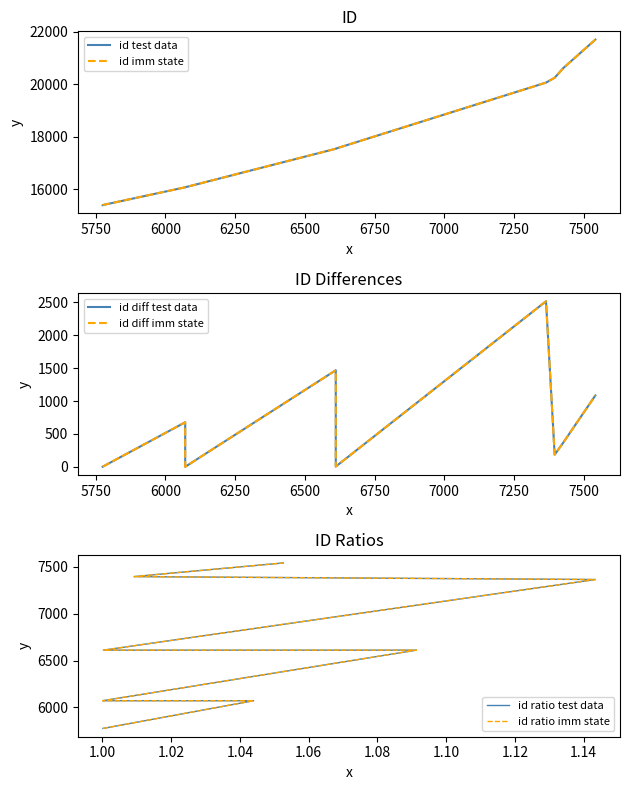

Rank the categories by value from highest to lowest.

7542, 7427, 7396, 7365, 6611, 6611, 6071, 6071, 5775, 5775